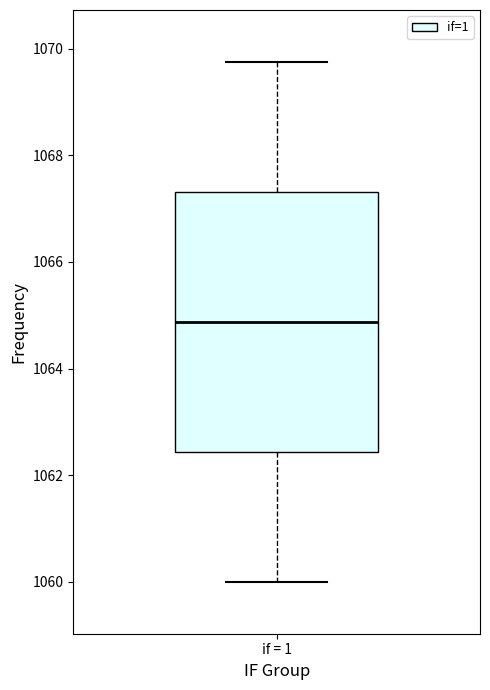

Where does the median line of the box for if = 1 sit on the y-axis? The values are not printed on the chart, so give them approximately, as read against the axis.

1064.8